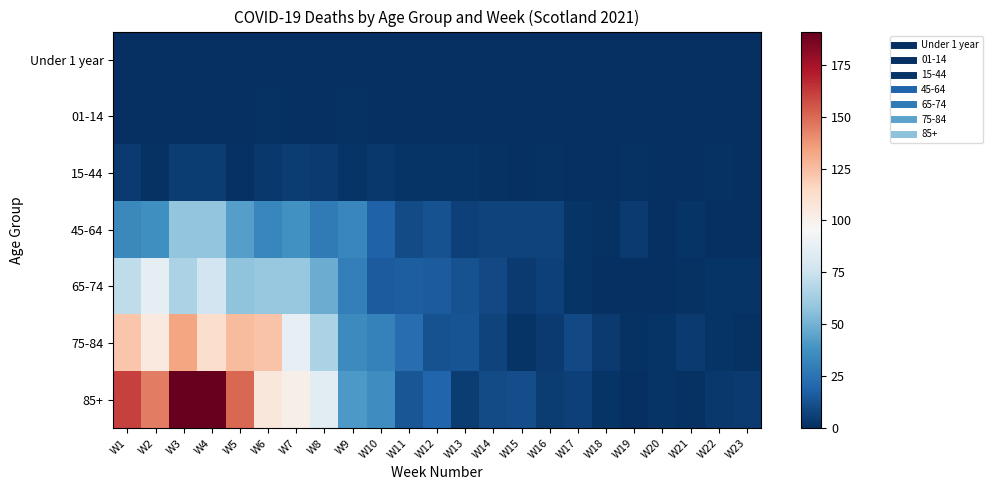

List the series in order of their peak value, lowest first.

Under 1 year, 01-14, 15-44, 45-64, 65-74, 75-84, 85+